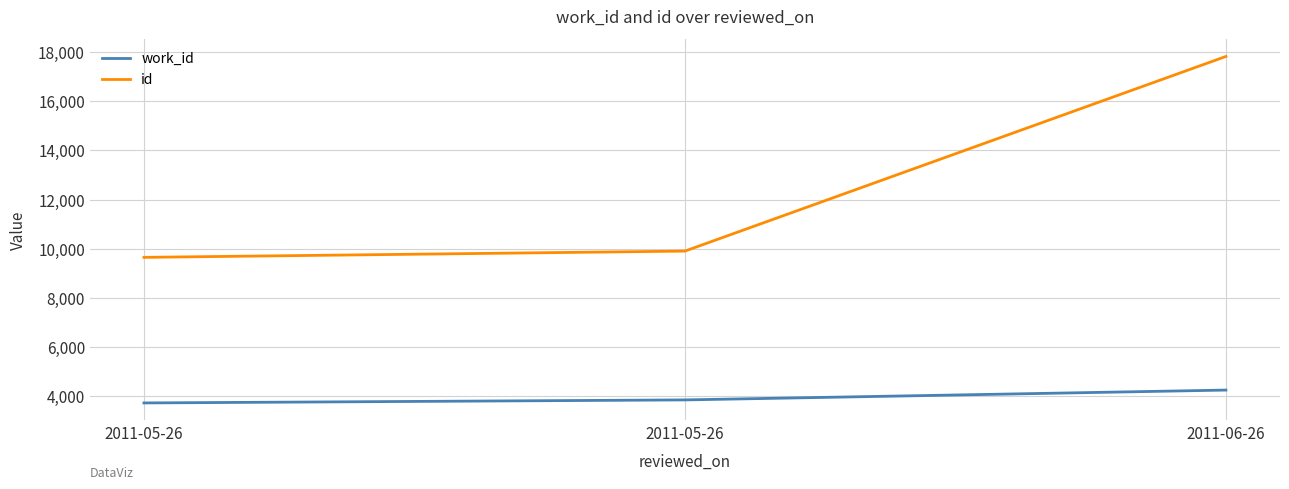

Does the chart display data point markers on the line(s)?

No